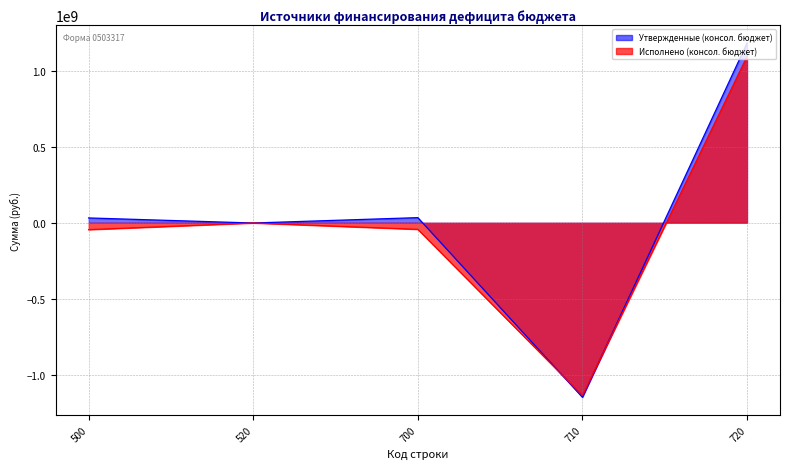

How many values in the Утвержденные (консол. бюджет) series are below 31321730?

2